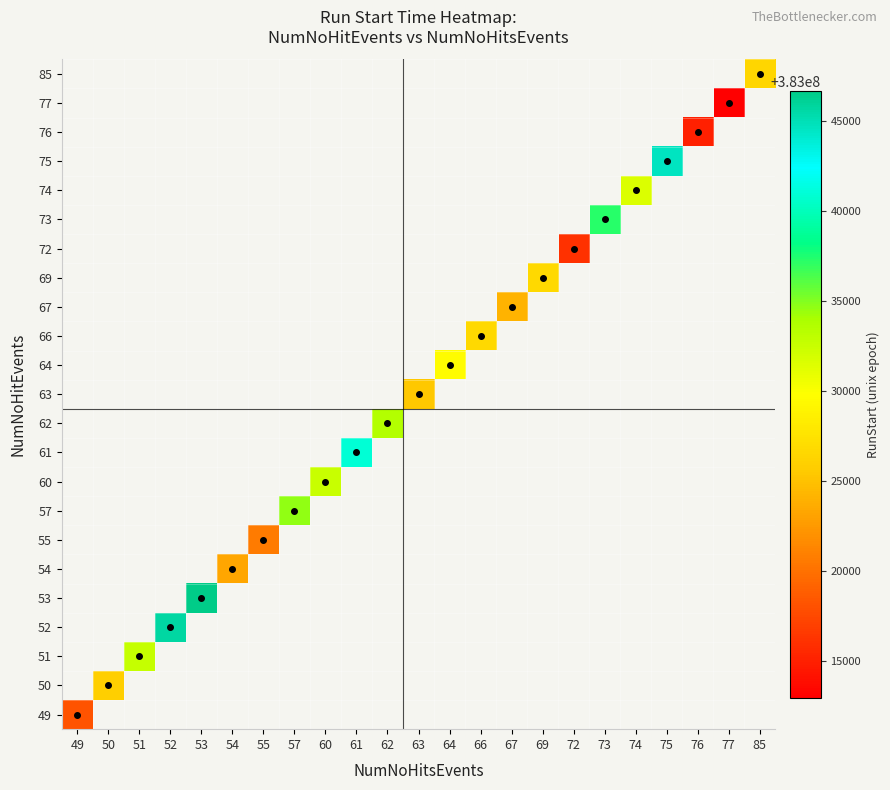

At how many categories does at least one series exceed 383038923?

4